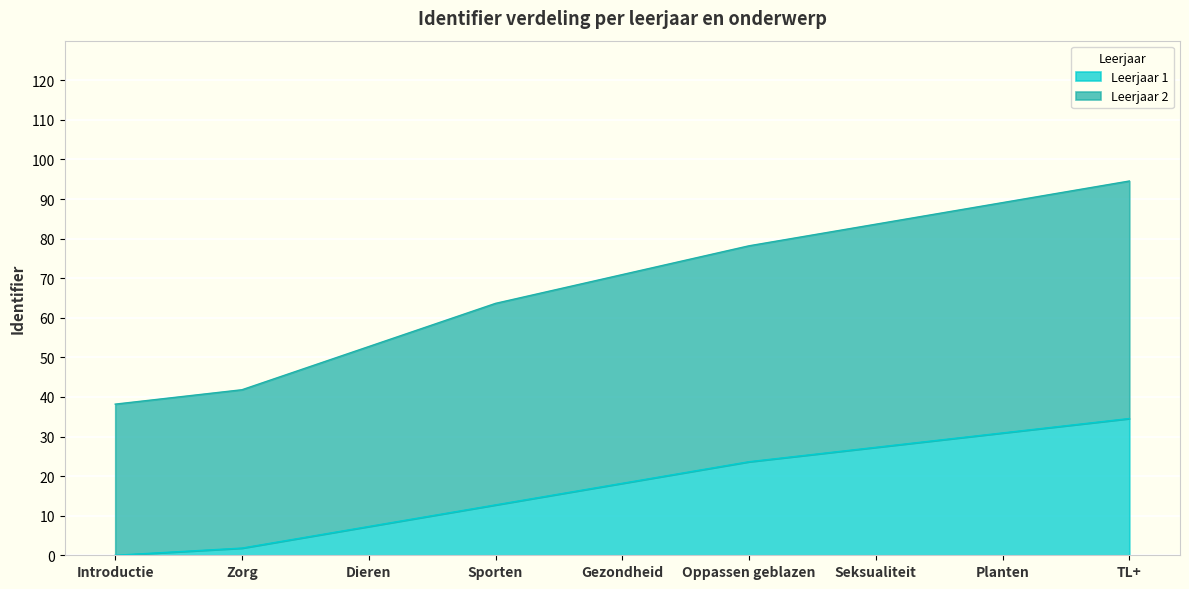

What is the label of the 2nd point from the left?

Zorg